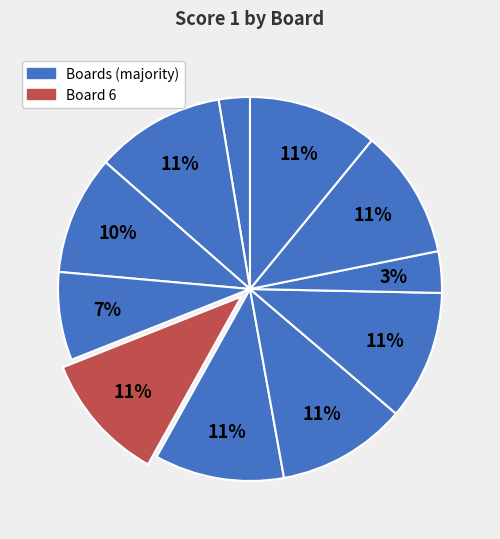

Count the number of slices in the pie.

11